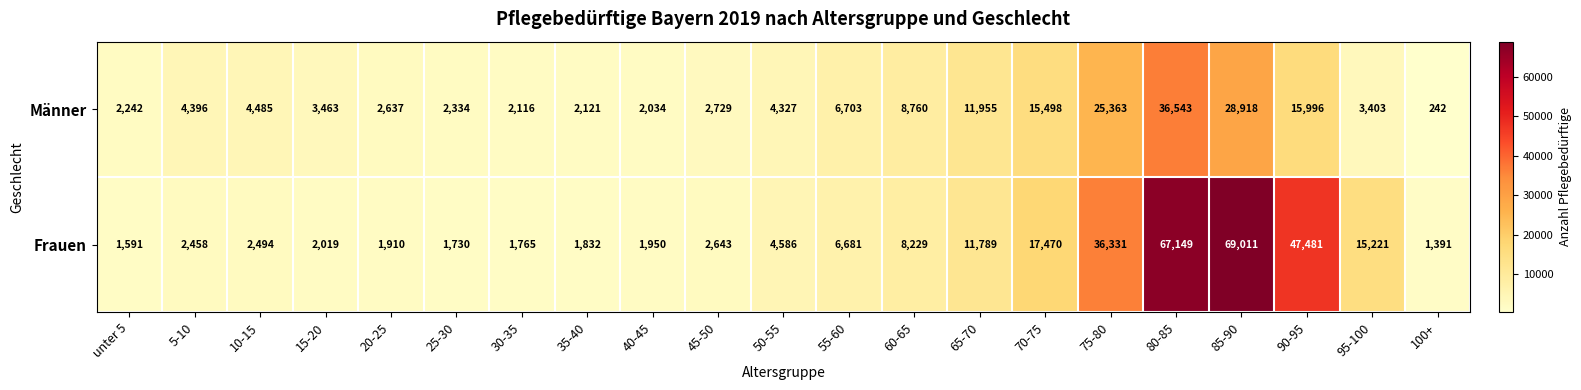

How many data points in Frauen are less than 2643?

10